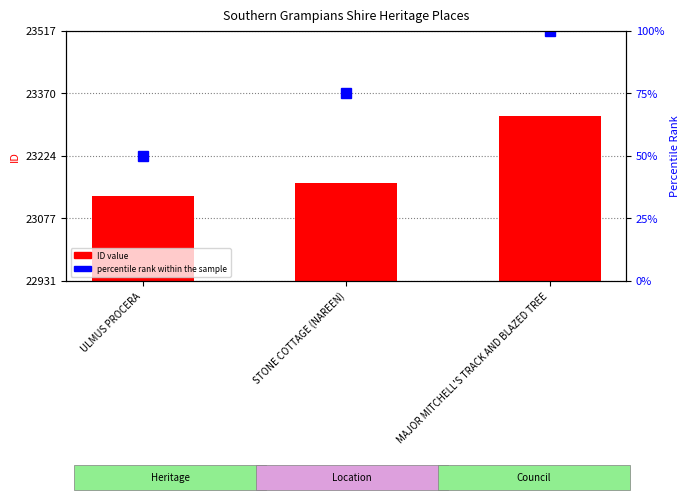

The chart shows a value of 31193 at STONE COTTAGE (NAREEN). True or false?

False